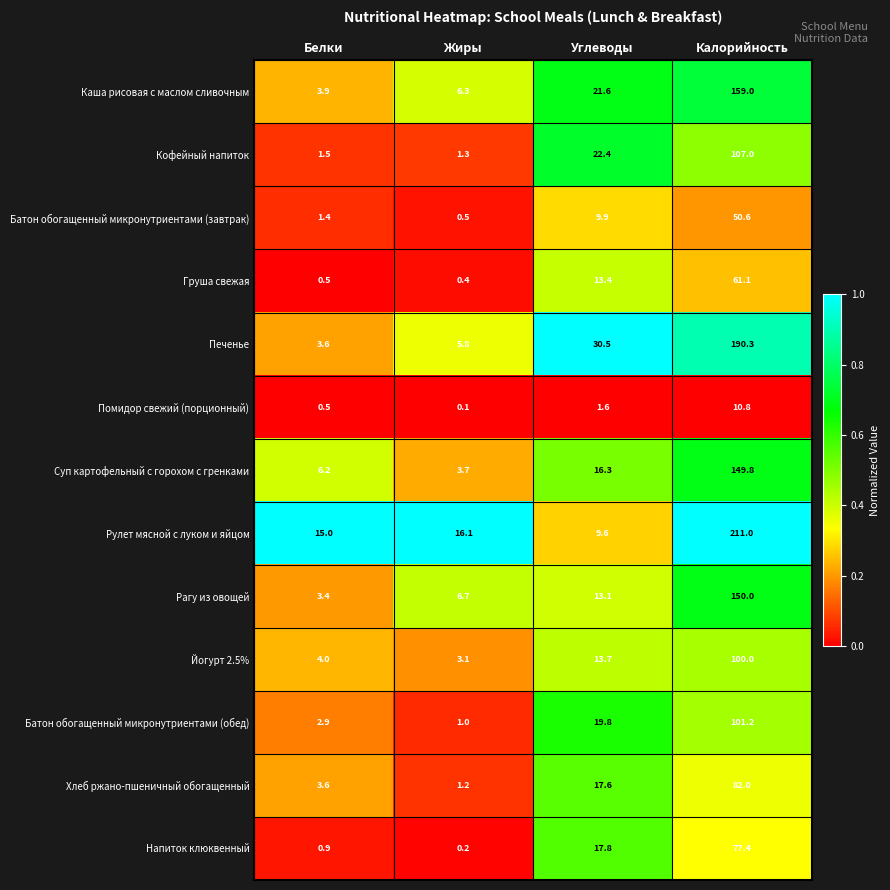

Which series has the largest range (max minus min)?

Рулет мясной с луком и яйцом